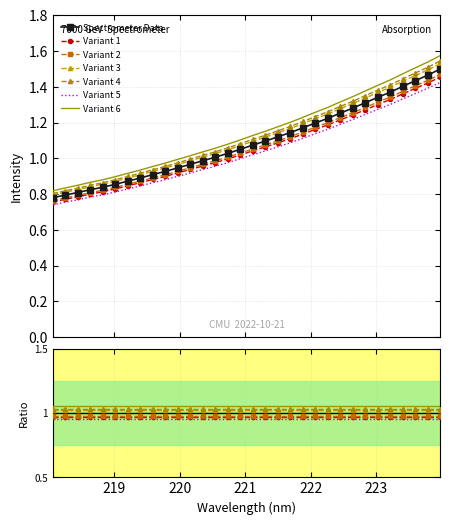

What is the label of the 13th point from the left?

220.3533